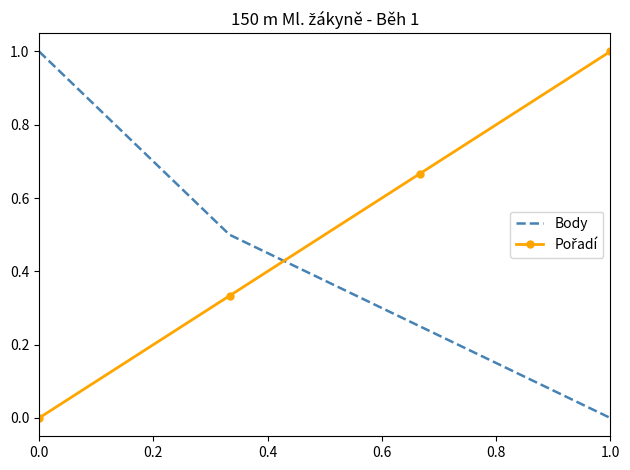

True or false: Body has more than 2 interior local peaks.

False